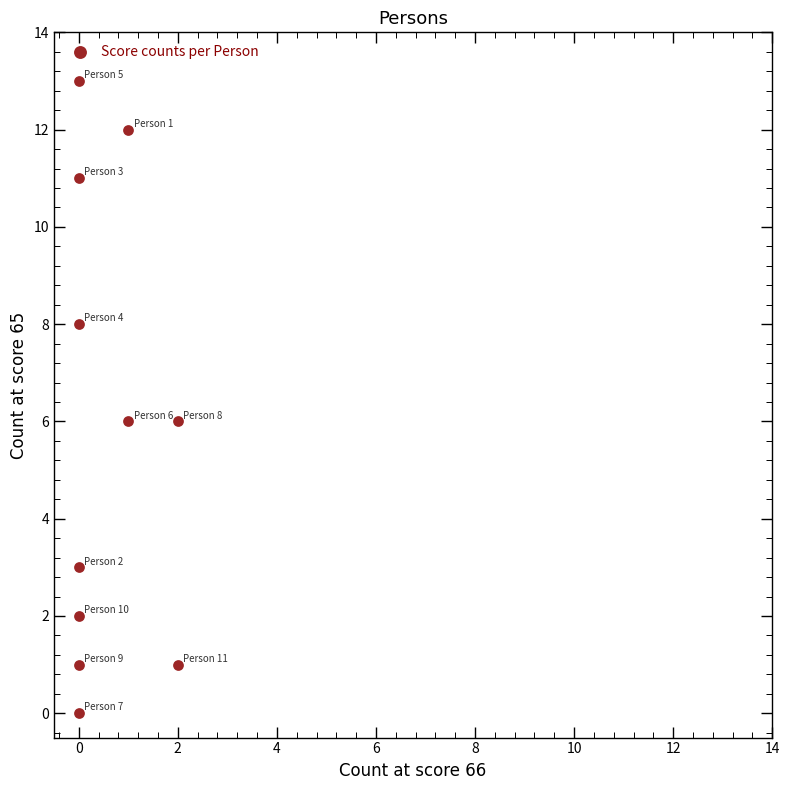

What is the range of Y values (max minus min)?

13